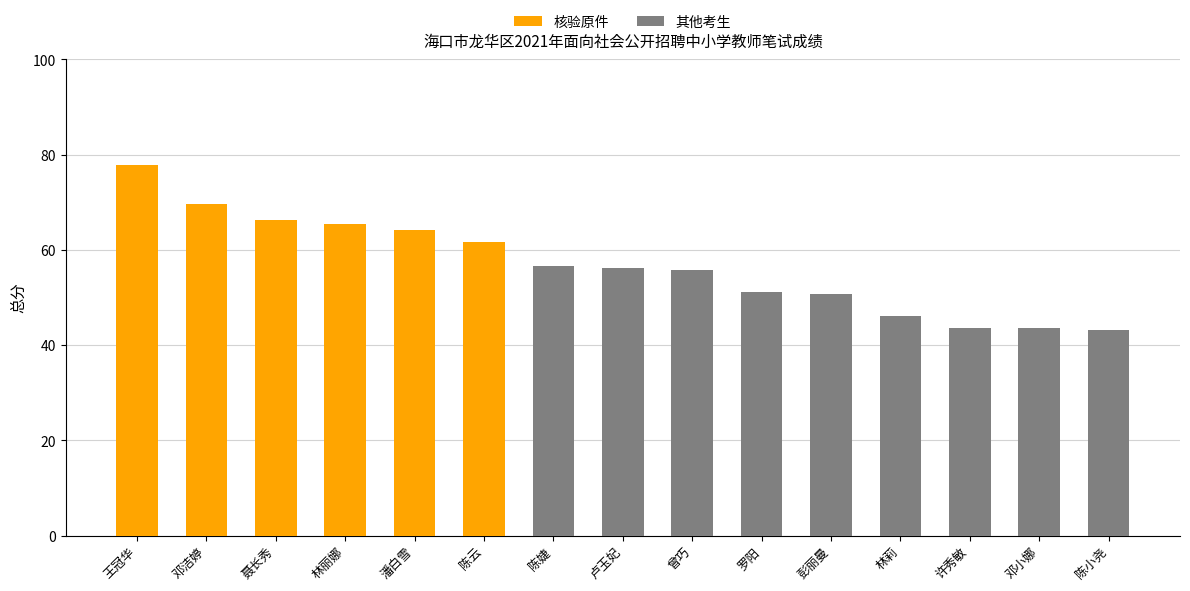

Rank the series by their maximum value, from highest to lowest.

核验原件, 其他考生